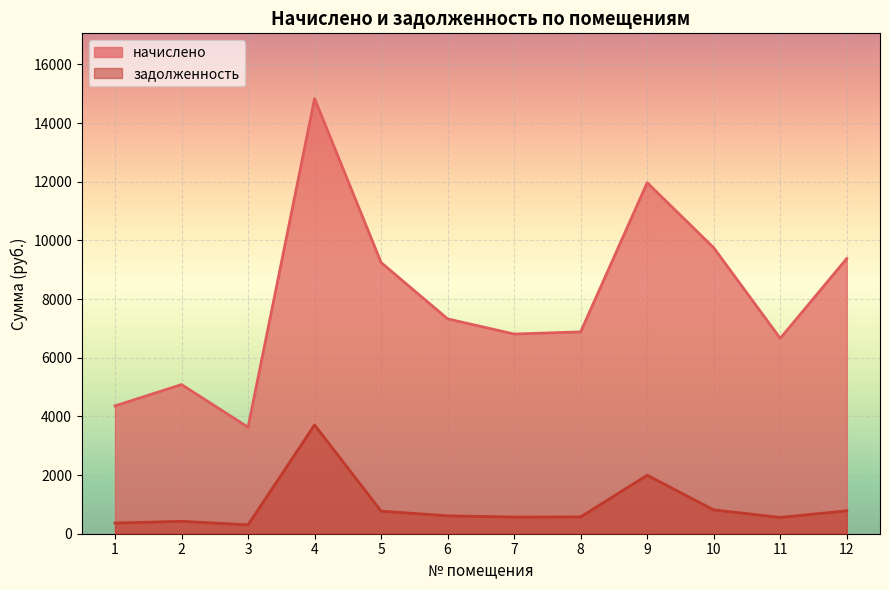

Where is задолженность nearest to the value 2005?

9